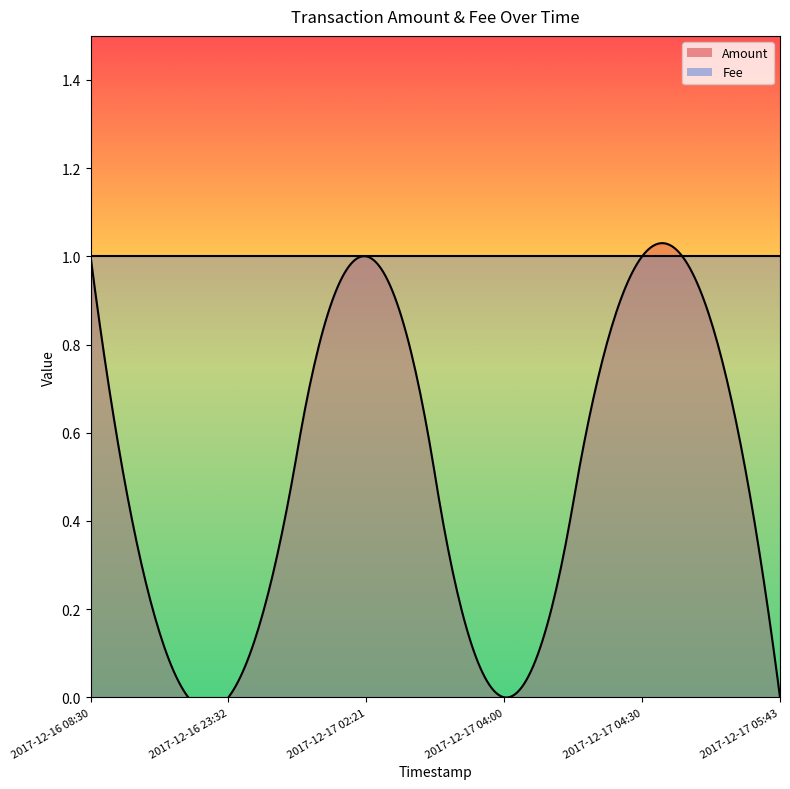

Which series has the largest total across all categories?

Fee